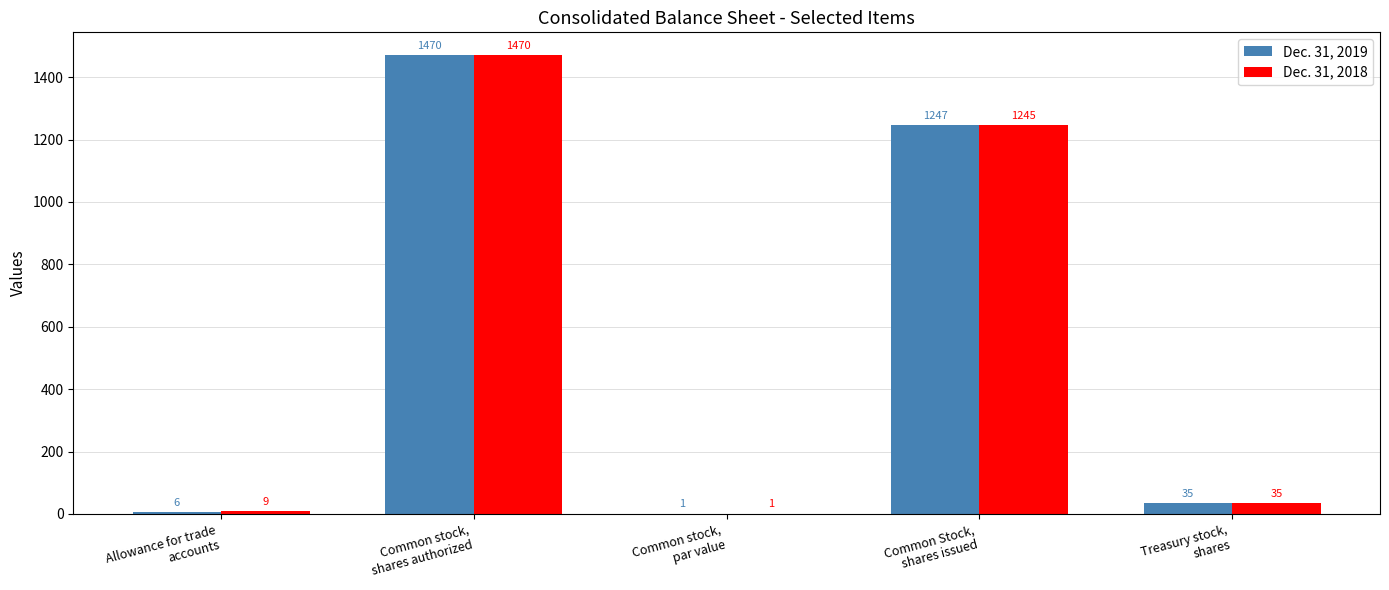

What is the sum of all Dec. 31, 2019 values?

2759